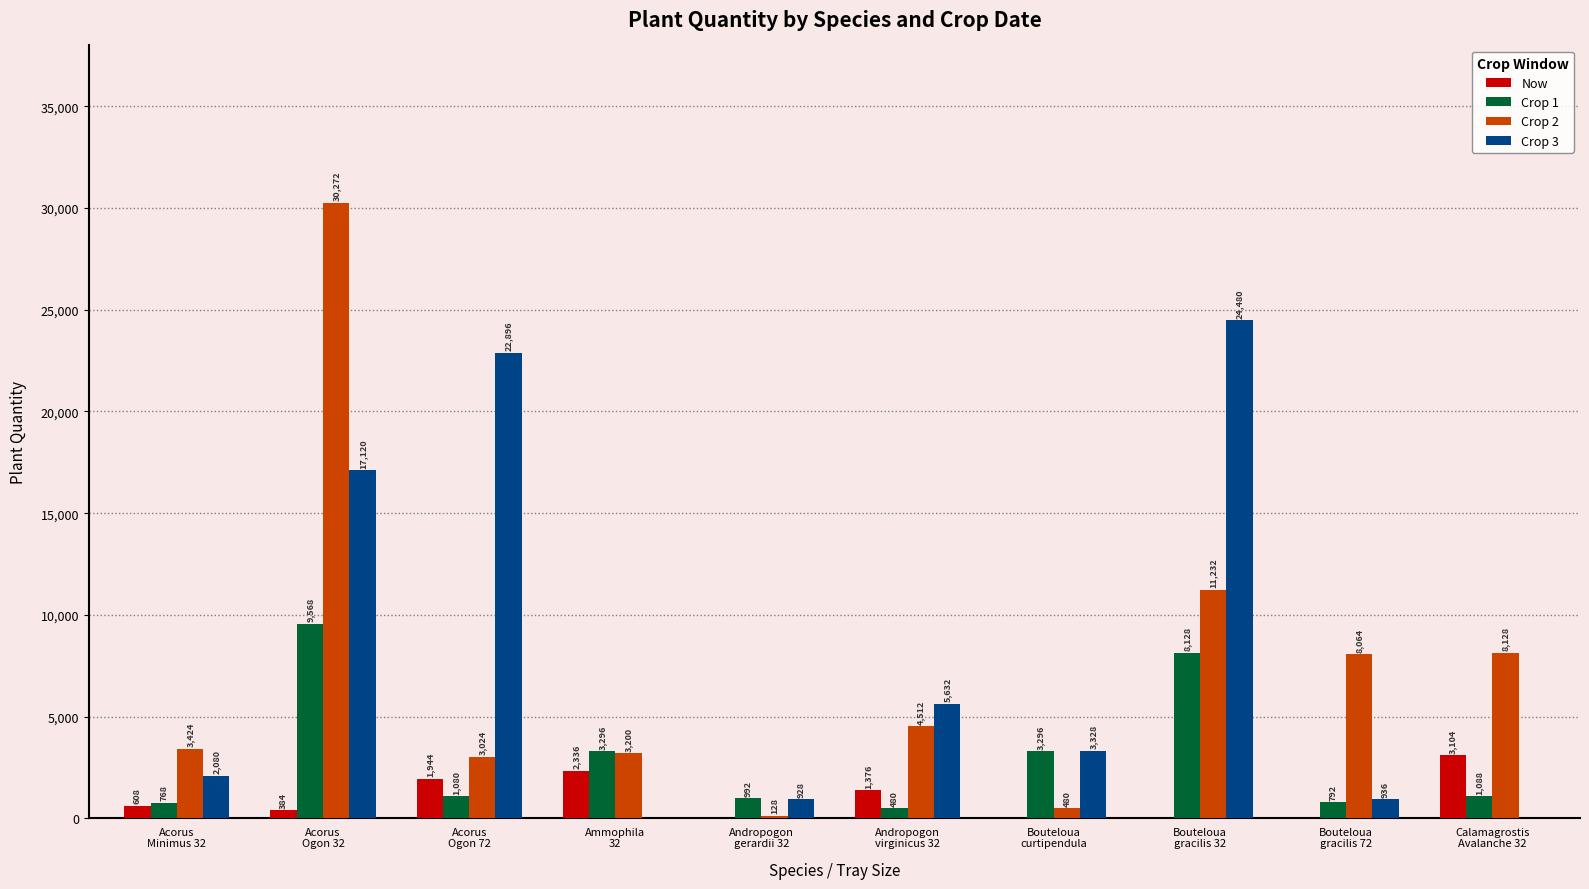

What is the difference between the Crop 3 values at Calamagrostis
Avalanche 32 and Andropogon
virginicus 32?

5632